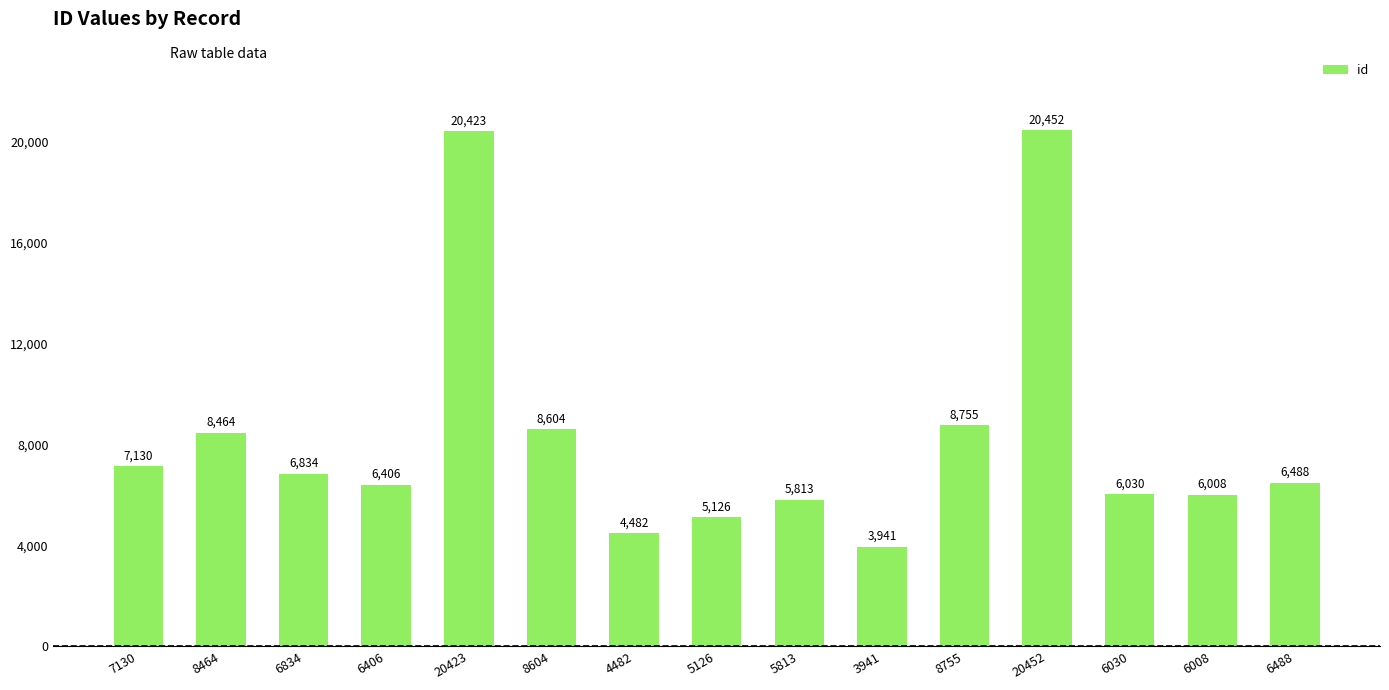

Count the number of categories in the chart.

15